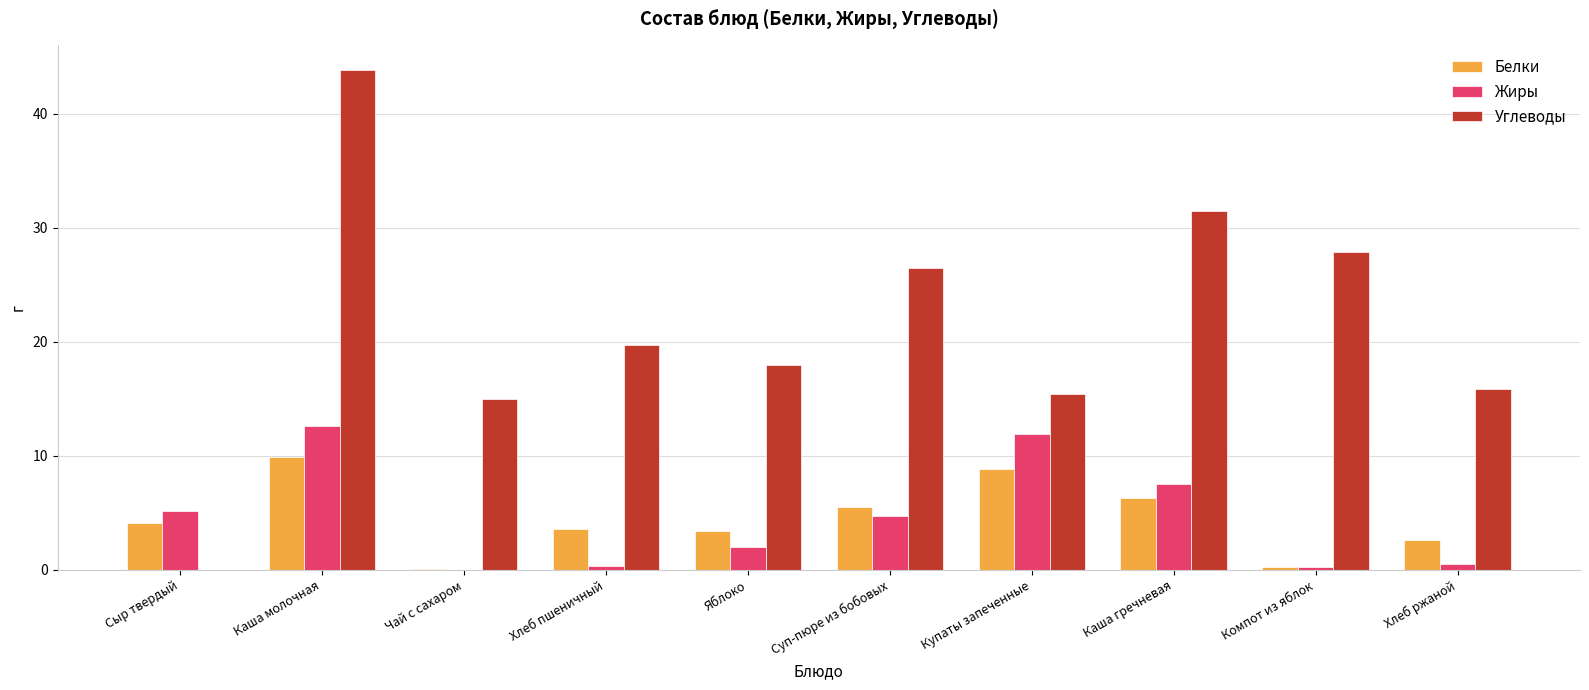

True or false: Белки has a value of 6.3 at Каша гречневая.

True